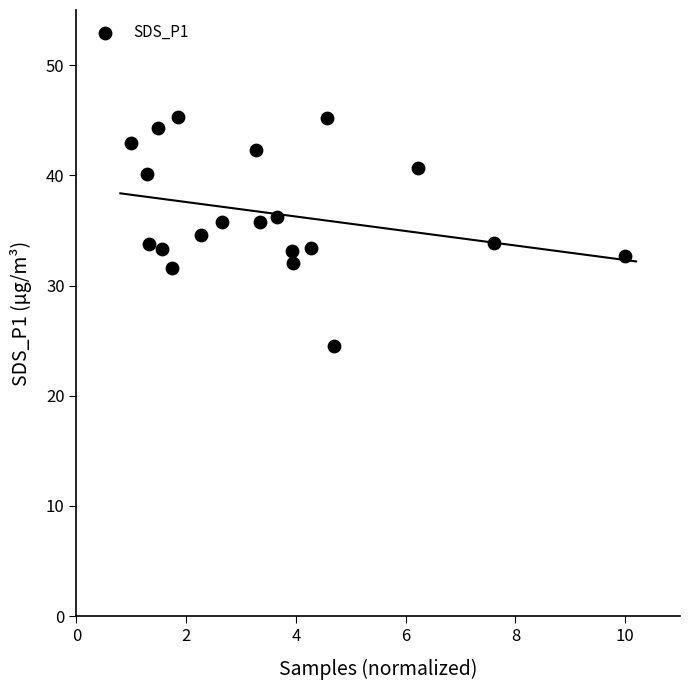

What is the range of Y values (max minus min)?

20.8